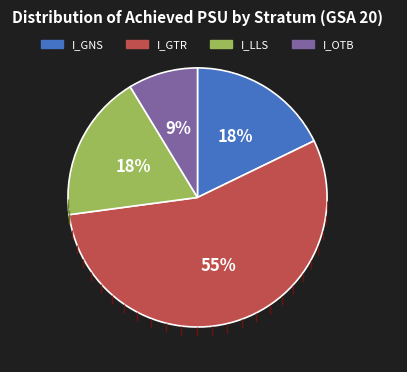

Does any single category account for the majority?

Yes